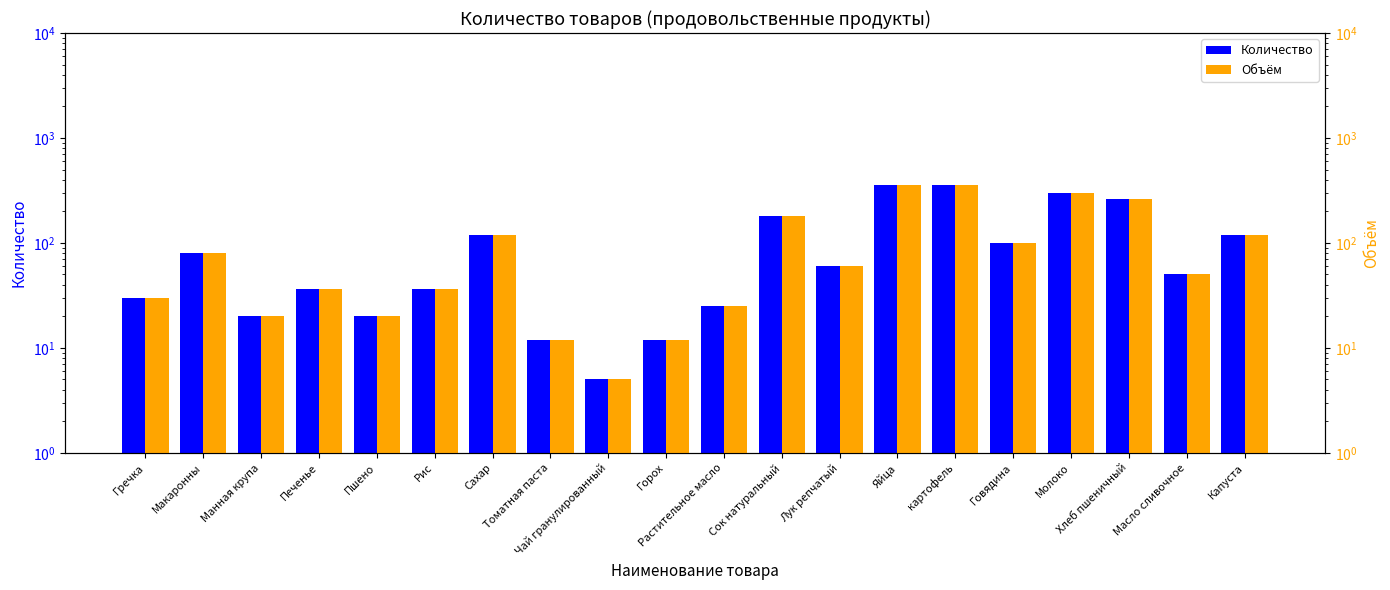

At which label is Объём closest to 182?

Сок натуральный